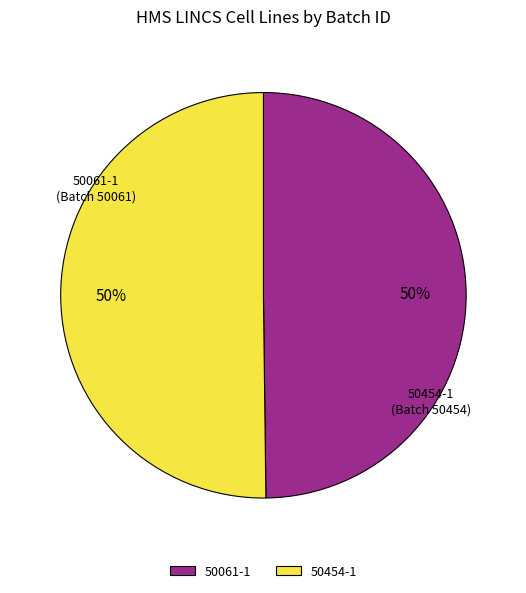

What is the ratio of the value at 50454-1 to the value at 50061-1?

1.0